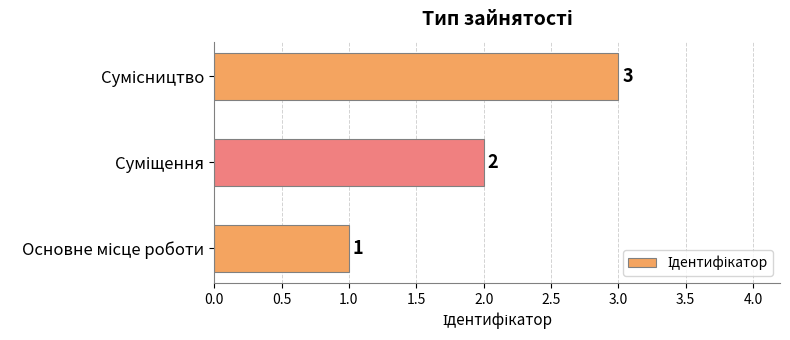

What is the greatest value displayed?

3